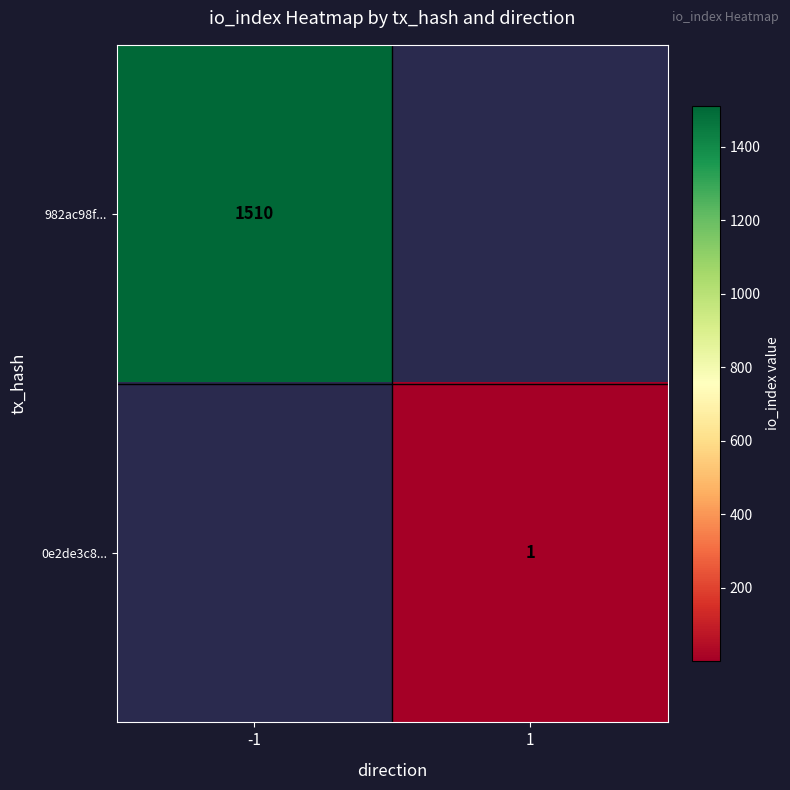

The 982ac98f... series shows 1510 at -1. True or false?

True